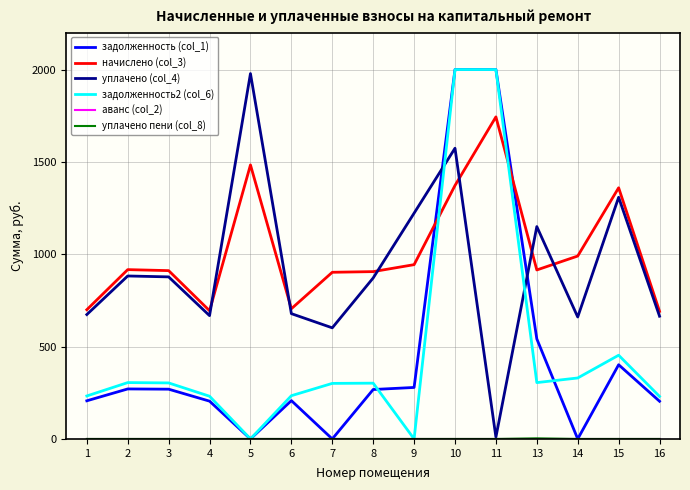

What is the total value across all series at 2?

2375.0